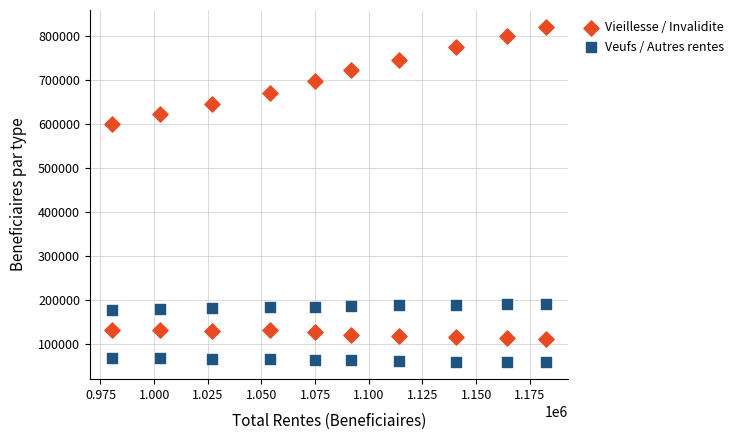

Which series contains the lowest Y value?

Veufs / Autres rentes